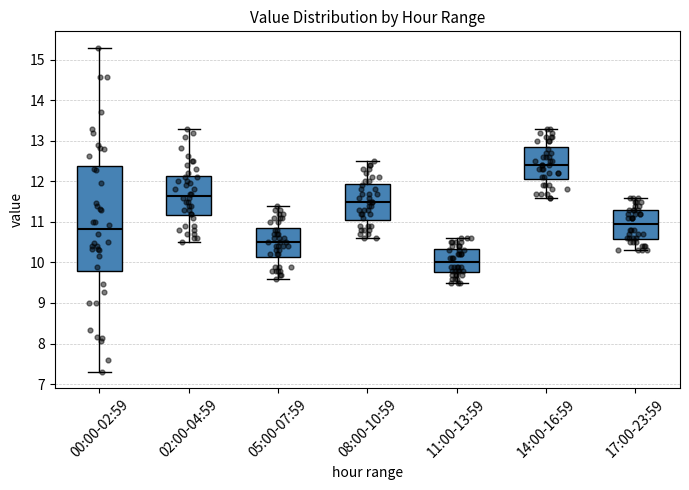

Where is the lower edge of the box for 11:00-13:59 on the y-axis? The values are not printed on the chart, so give them approximately, as read against the axis.

9.8